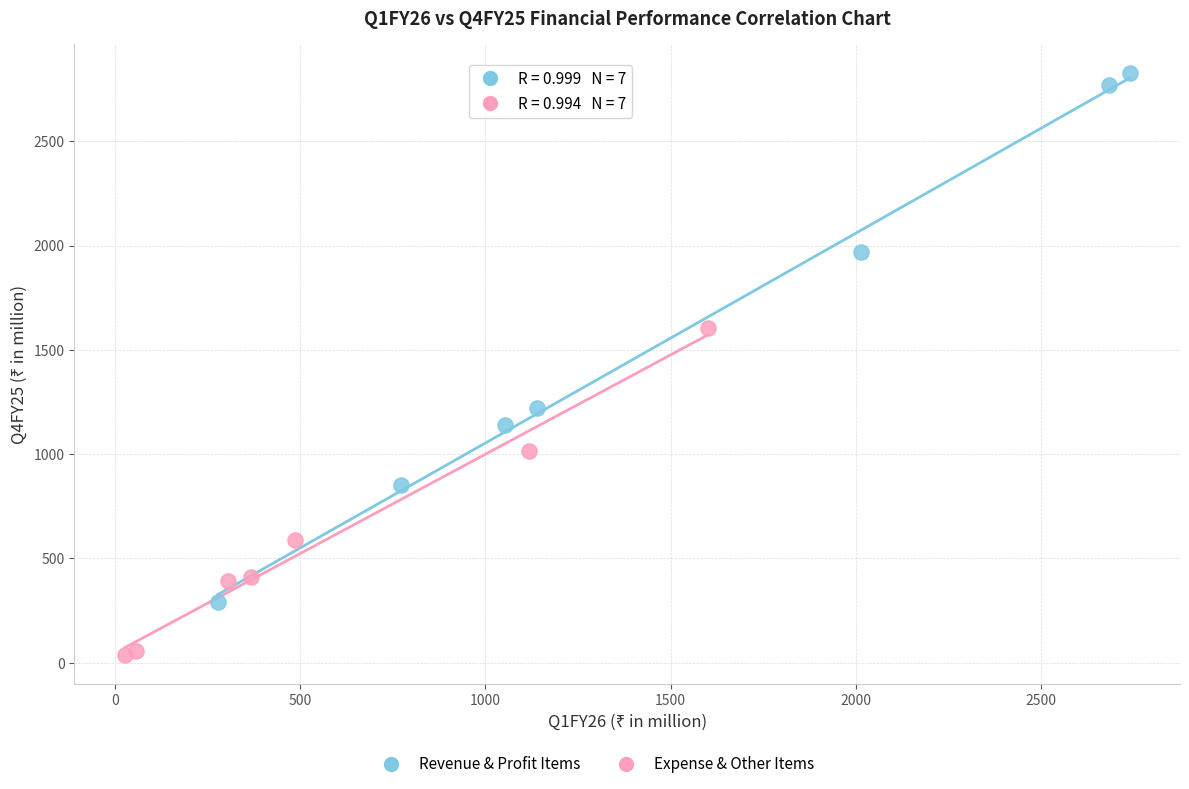

Which series reaches the maximum Y coordinate?

Revenue & Profit Items